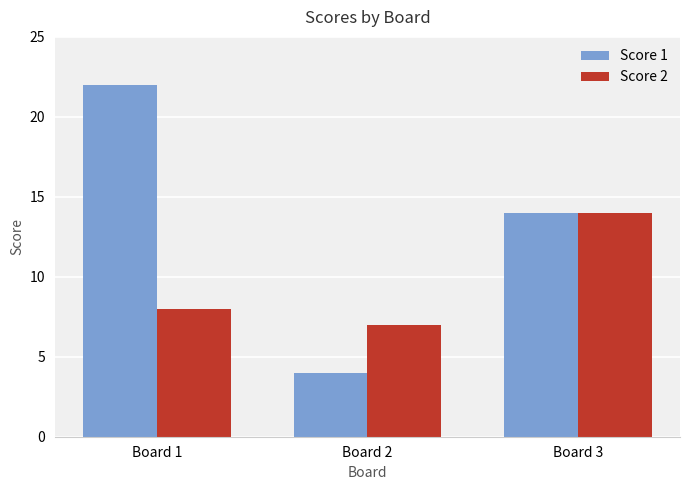

What is the sum of the Score 1 values at Board 2 and Board 1?

26